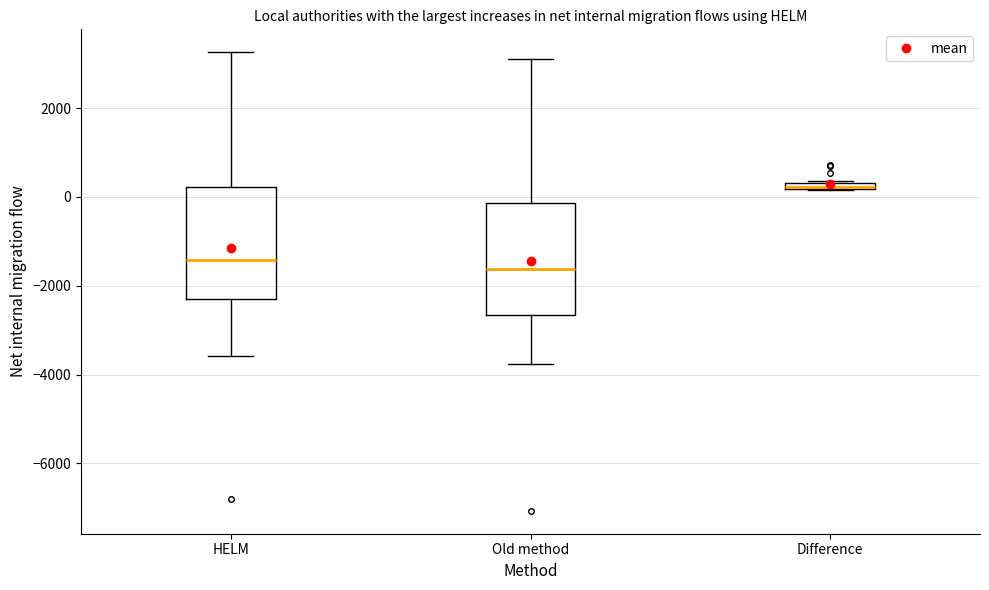

Where is the upper edge of the box for Difference on the y-axis? The values are not printed on the chart, so give them approximately, as read against the axis.

400